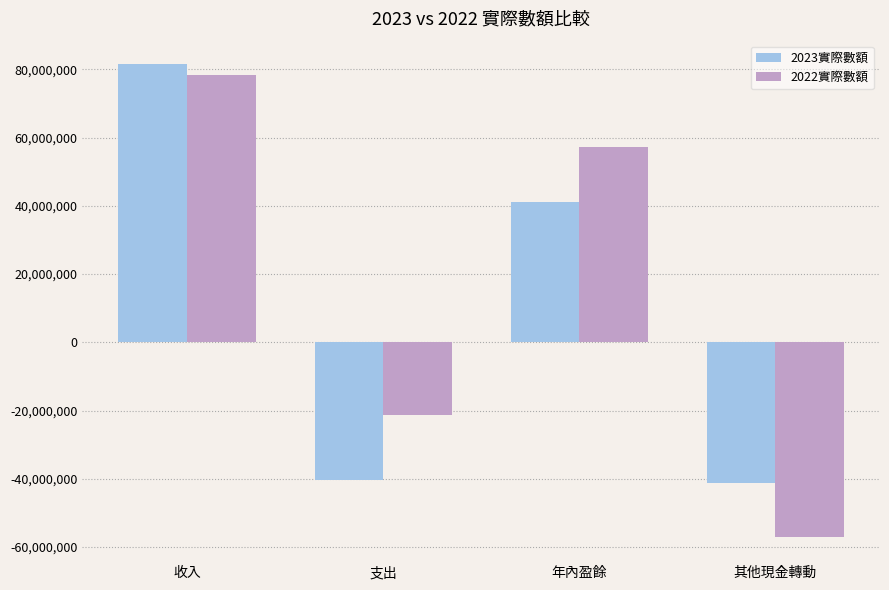

How many data points in 2023實際數額 are less than 41180500?

2